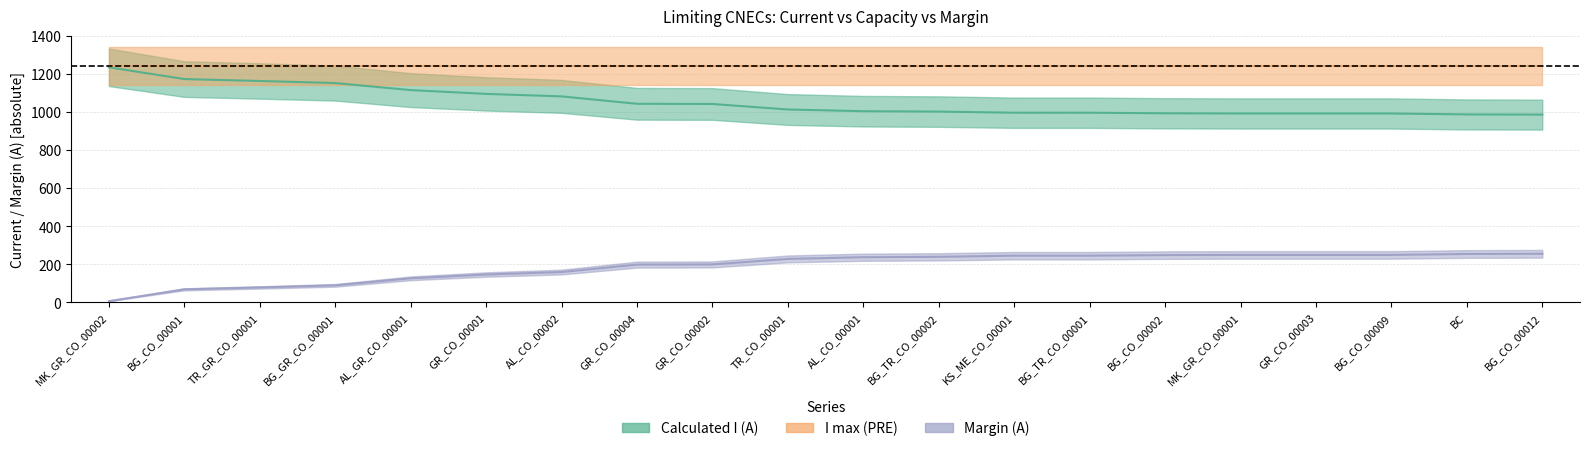

How many data points does each series have?

20